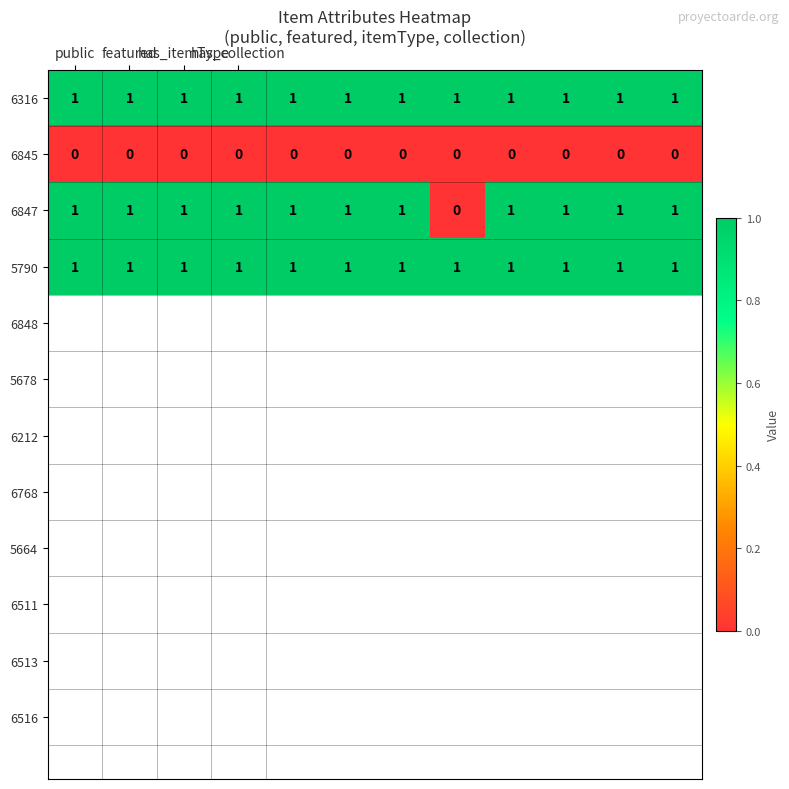

What is the sum of all 6316 values?

12